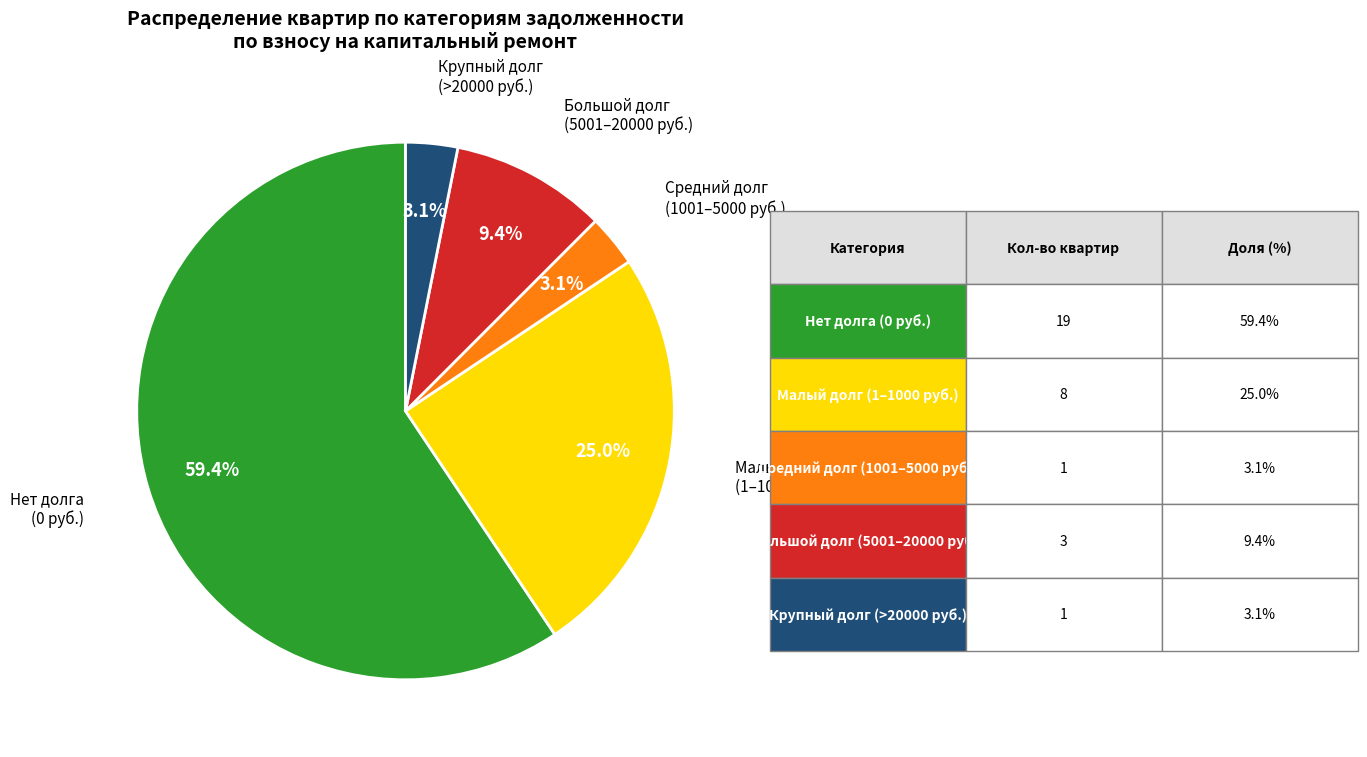

Is there any slice that represents more than half of the pie?

Yes